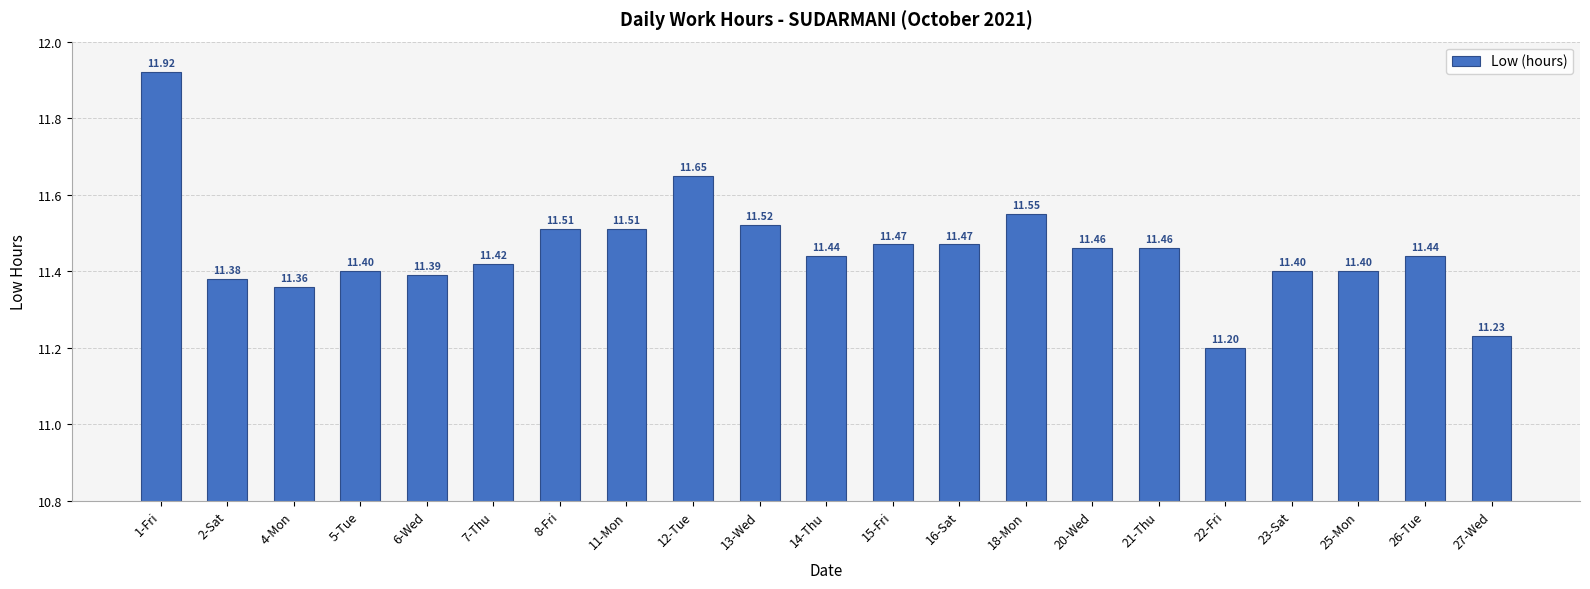

What position from the right is 27-Wed?

1